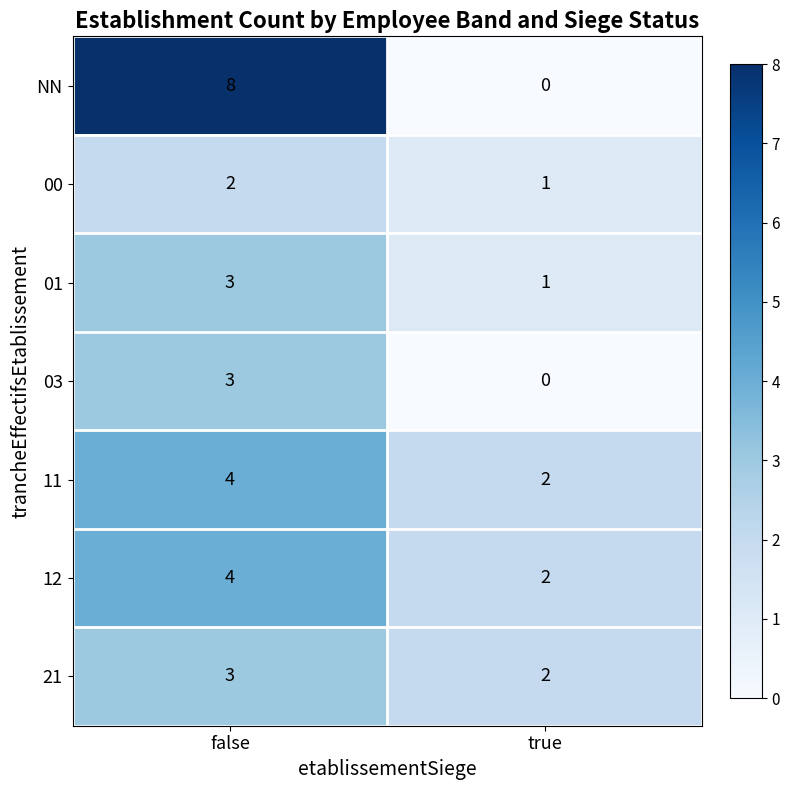

What value does the 11 series have at false?

4